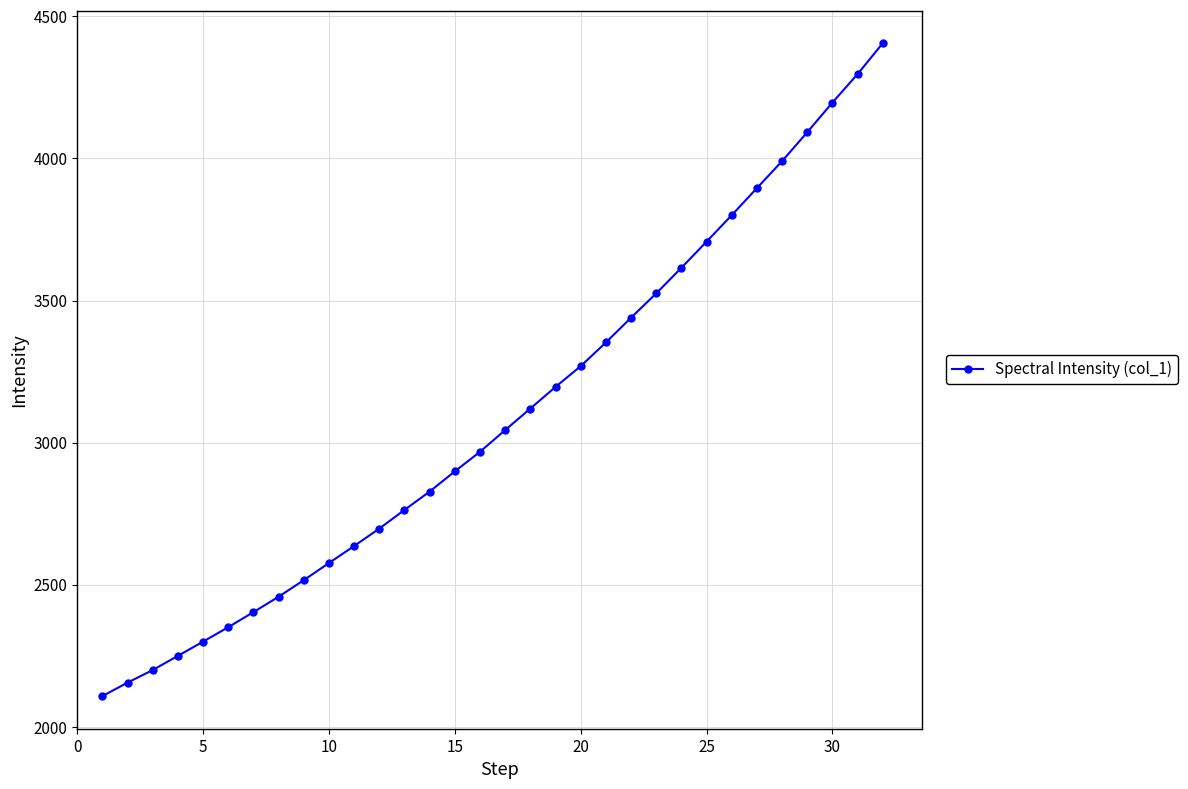

What is the difference between the maximum and minimum values?

2297.0